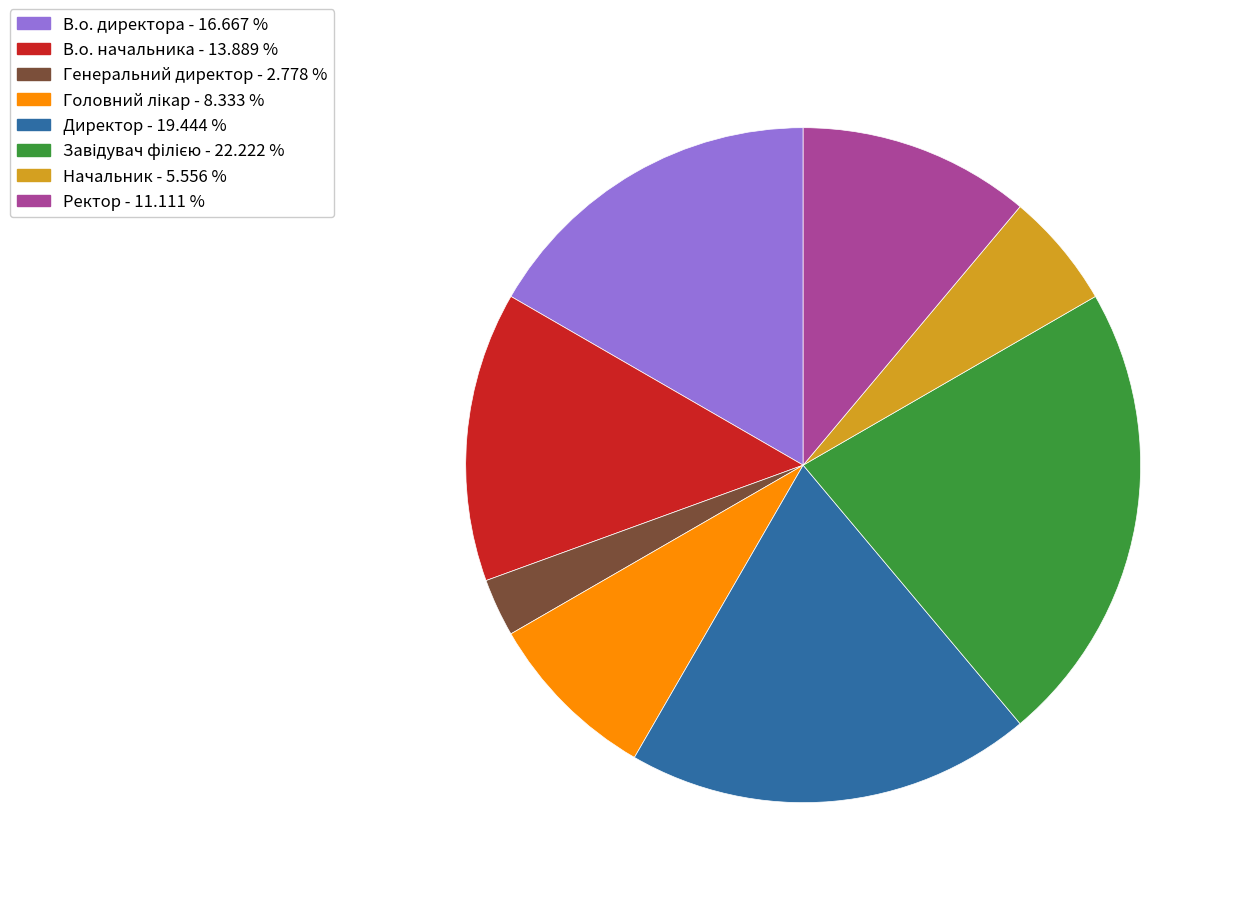

Is there a majority slice in this chart?

No